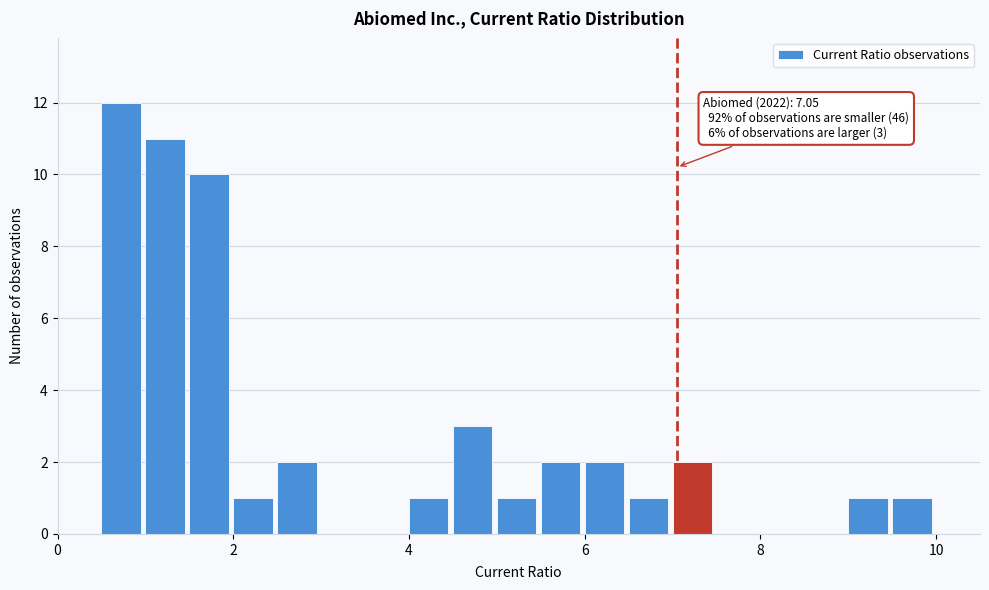

Read against the x-axis, roughly where is the centre of the tallest bar?

0.8